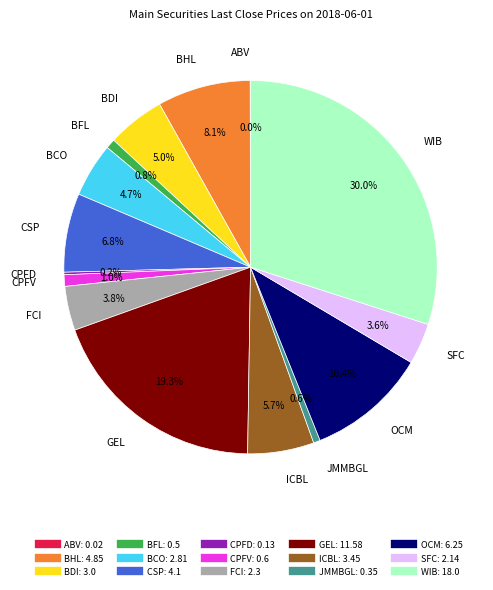

How much of the chart is everything except BDI?

95.0%